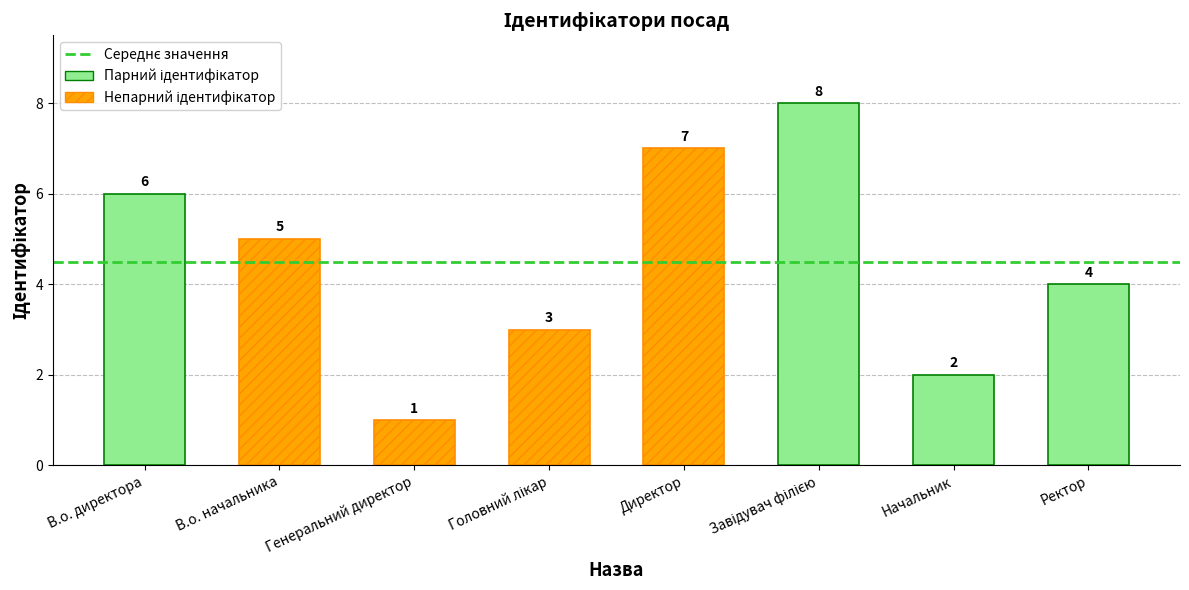

Where is the data nearest to the value 4?

Ректор